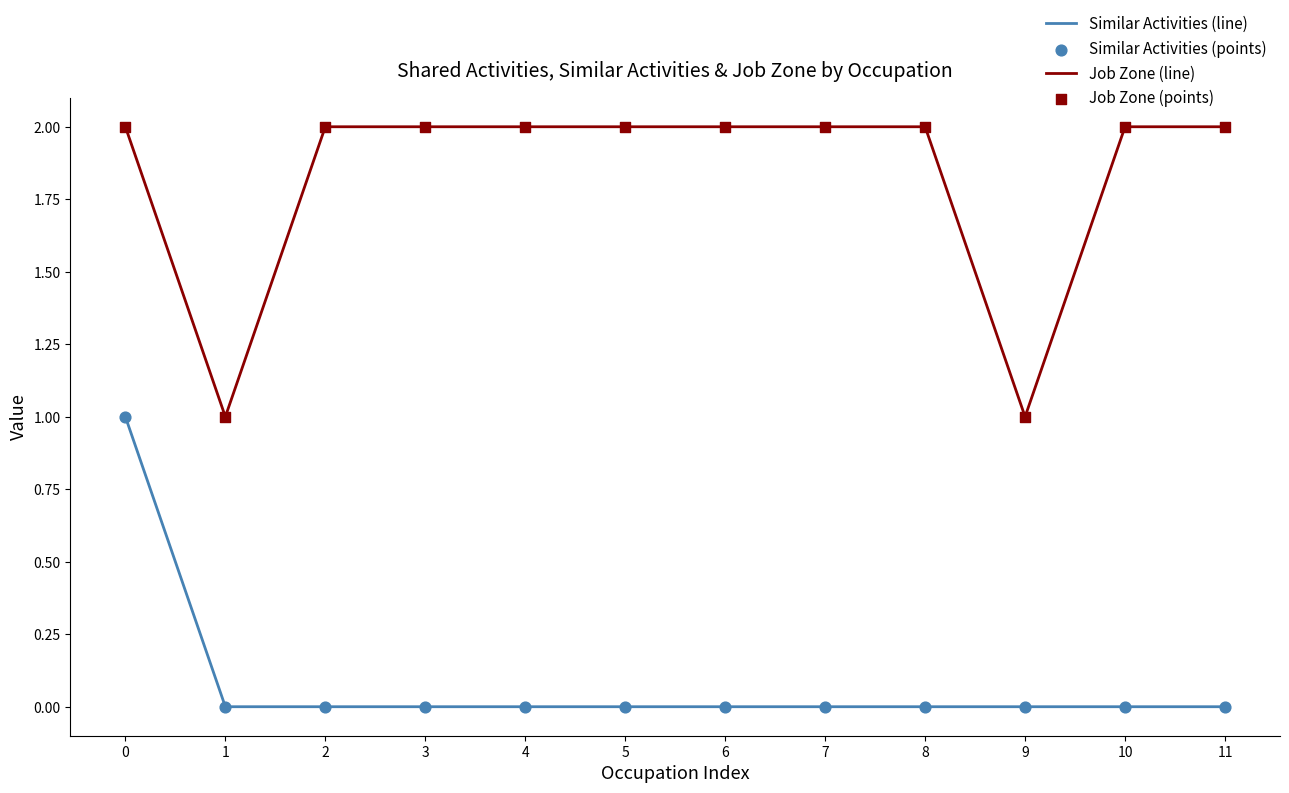

Which series has the largest total across all categories?

Job Zone (line)